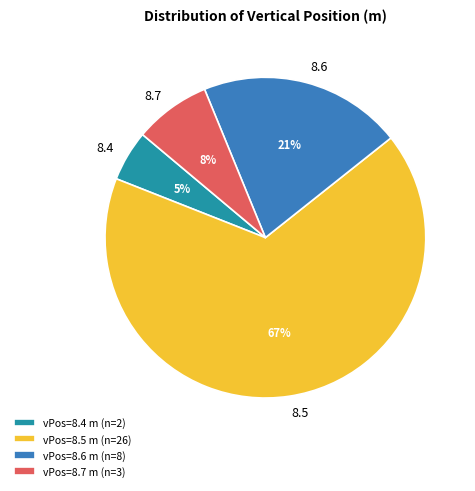

Which has a higher value, 8.4 or 8.7?

8.7